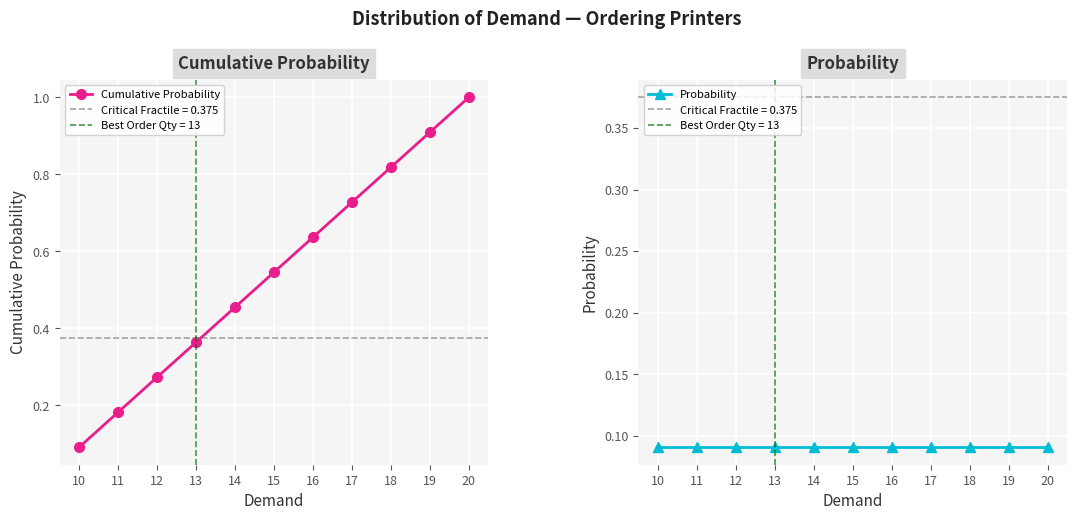

Reading left to right, list all the values displayed in this chart.

Cumulative Probability: 0.1	0.2	0.3	0.4	0.5	0.5	0.6	0.7	0.8	0.9	1.0
Probability: 0.1	0.1	0.1	0.1	0.1	0.1	0.1	0.1	0.1	0.1	0.1